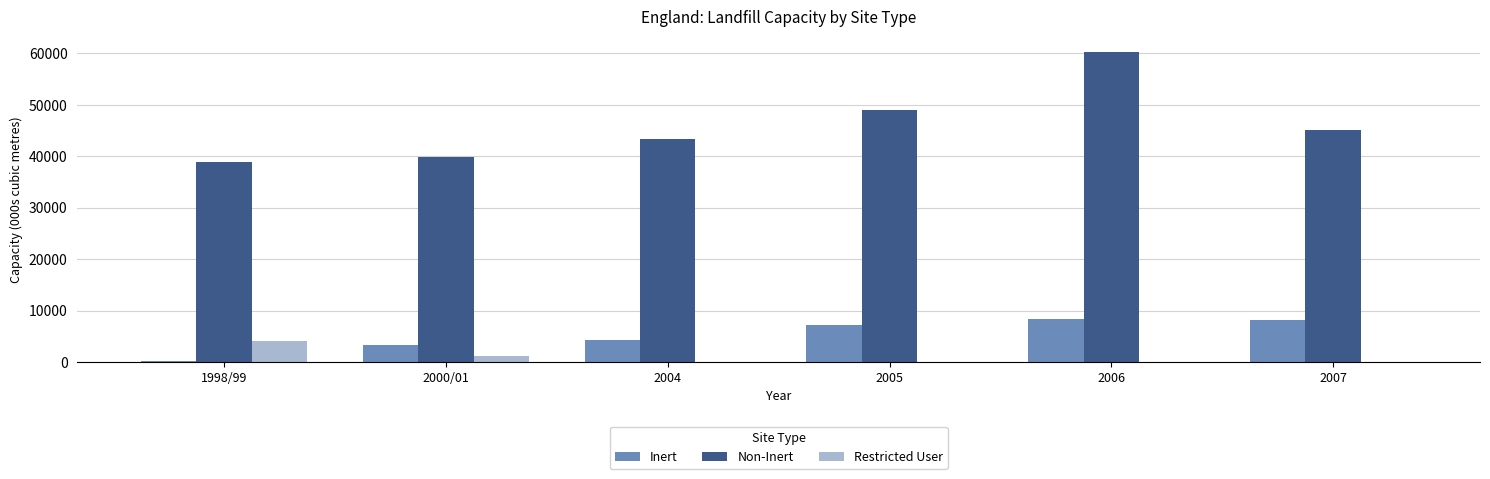

Which label corresponds to the largest value in the chart?

2006